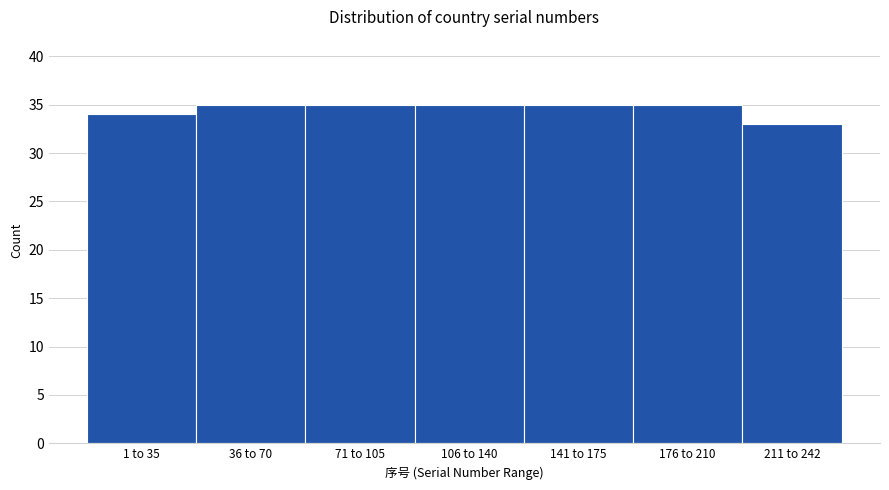

Reading right to left, extract all data points from this chart.

33	35	35	35	35	35	34